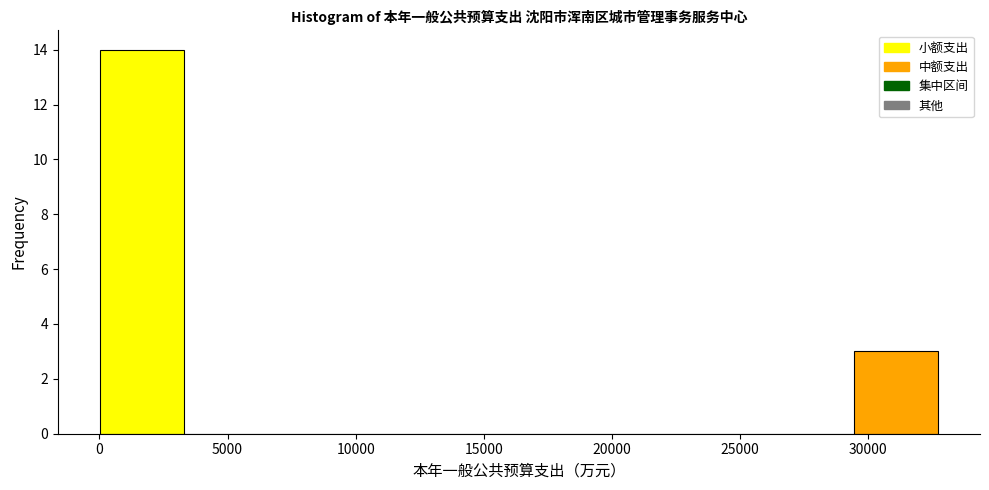

Over which range of the x-axis is the bar tallest?

0 to 3500